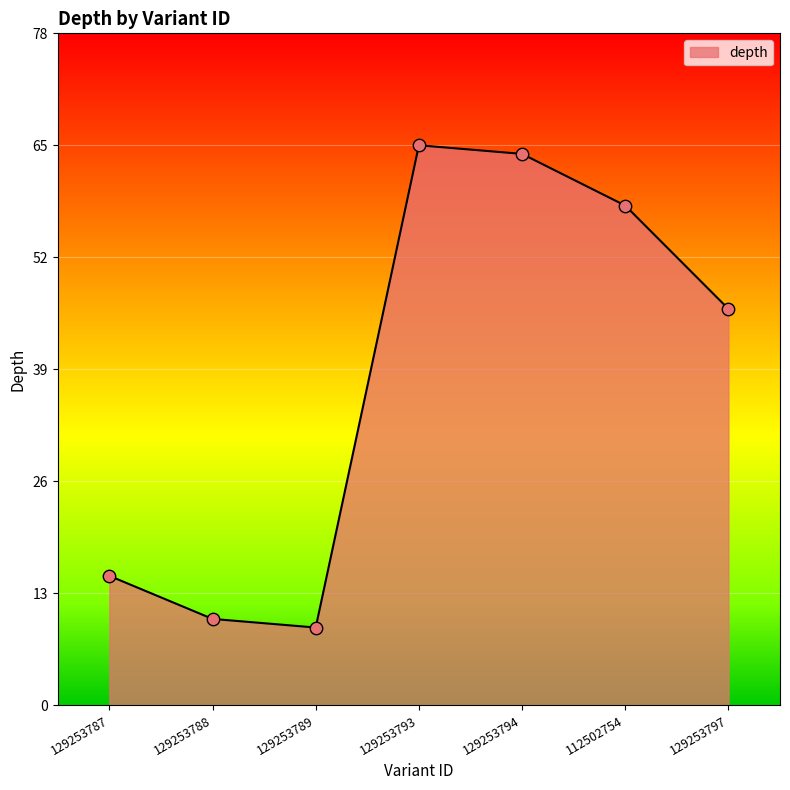

Between 129253787 and 112502754, which is larger?

112502754